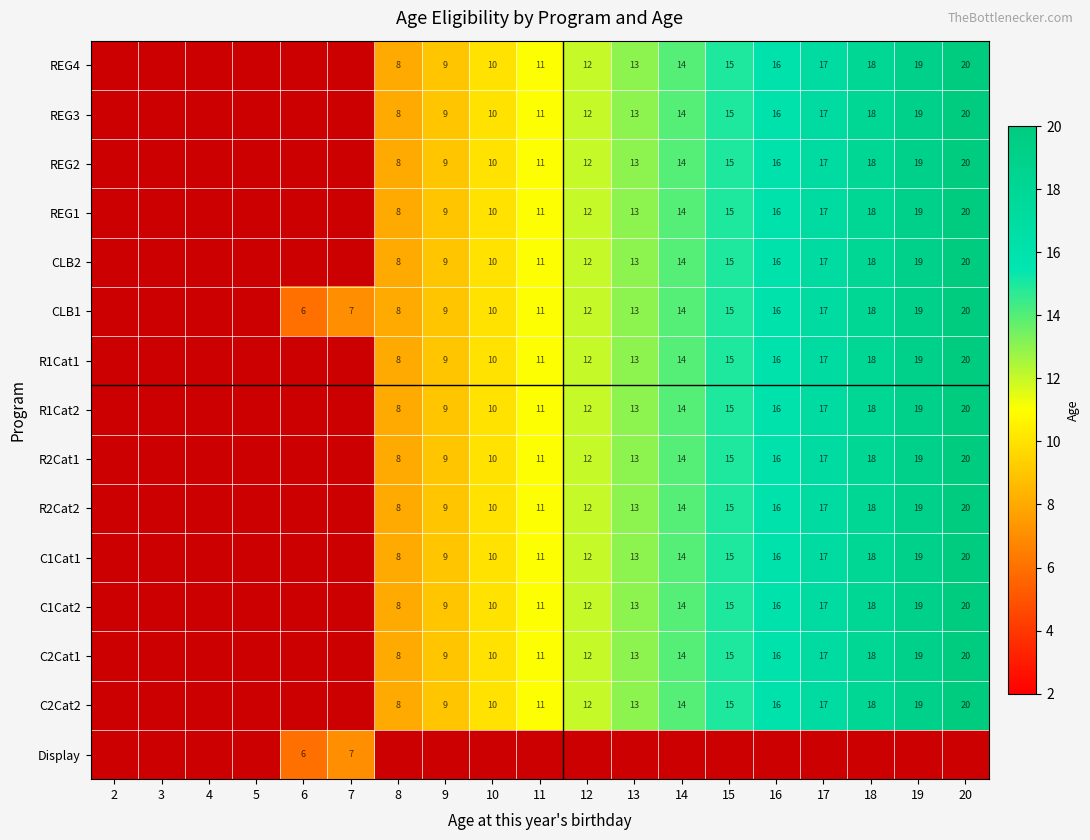

The value of C1Cat1 at 12 is 20.1. True or false?

False